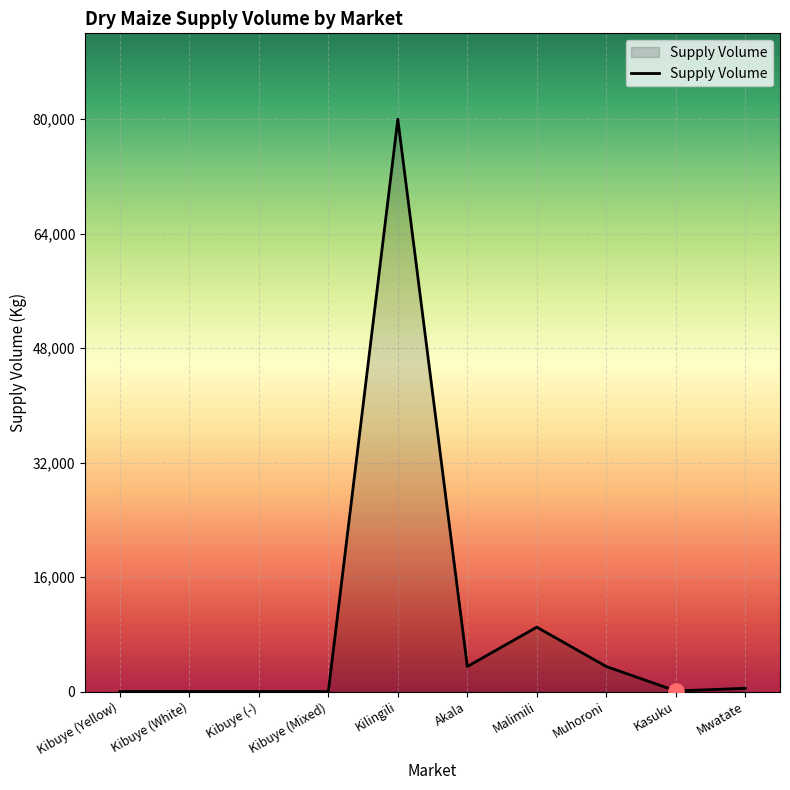

What is the ratio of the value at Akala to the value at Kasuku?

38.9